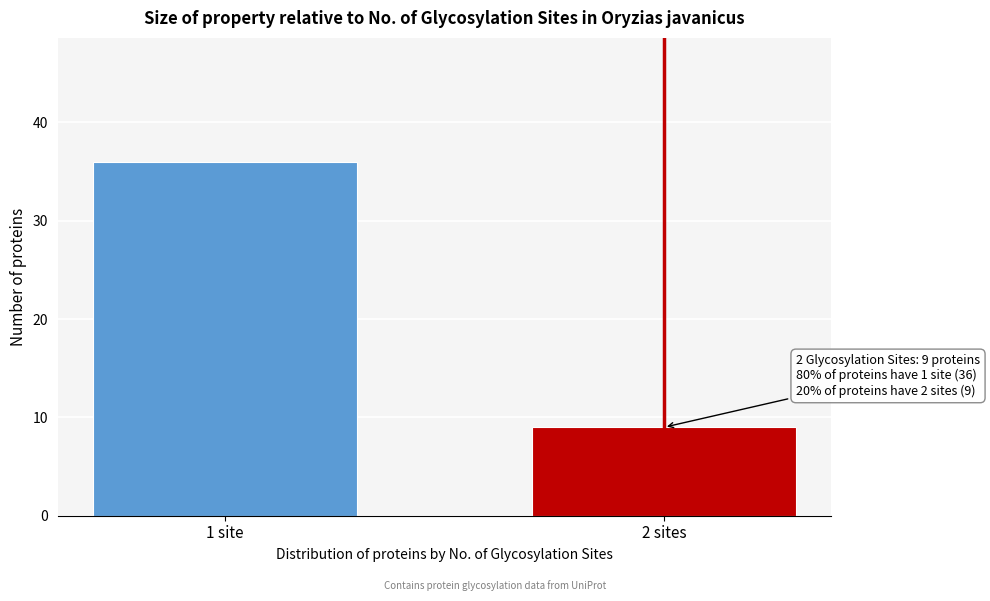

Reading left to right, transcribe all the data shown in this chart.

36	9